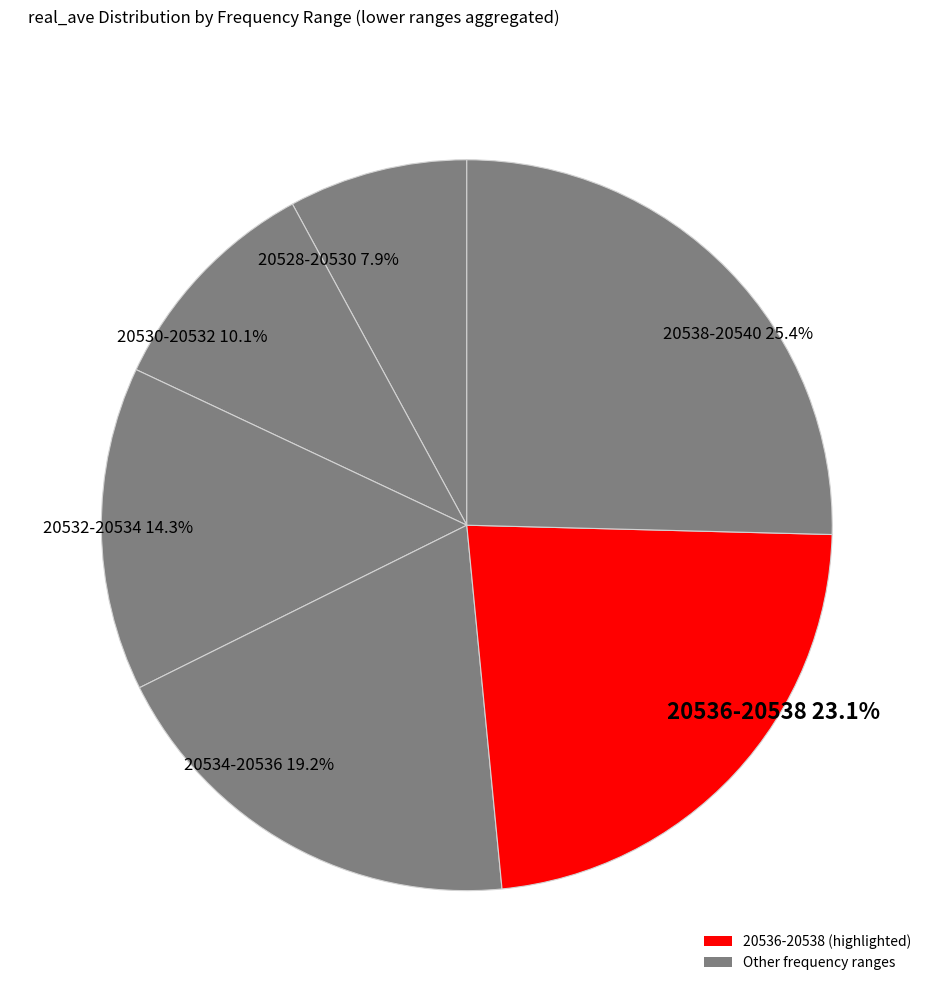

Count the number of slices in the pie.

6